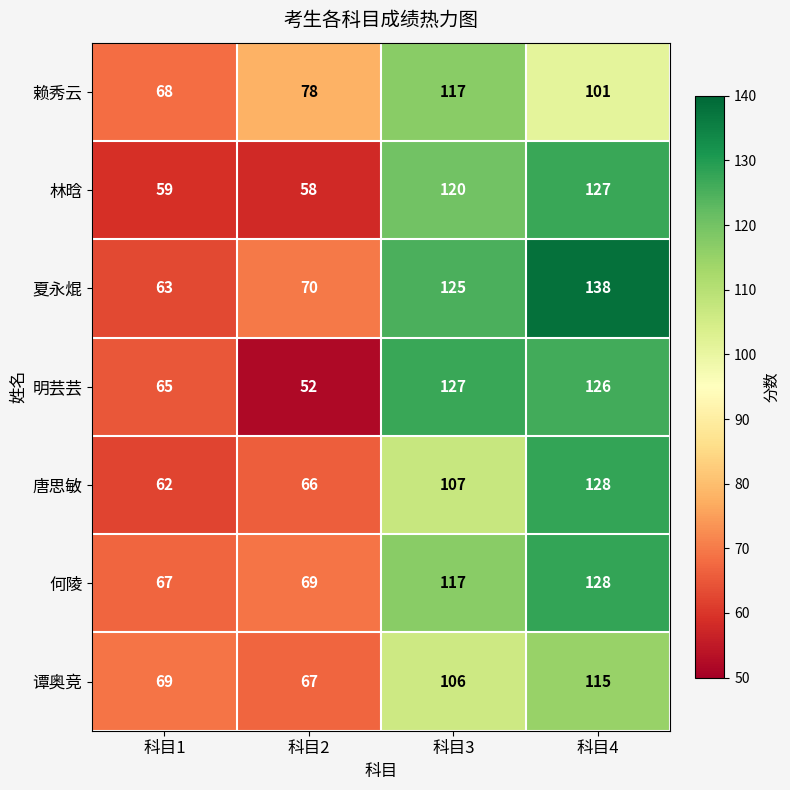

At how many categories does at least one series exceed 117?

2